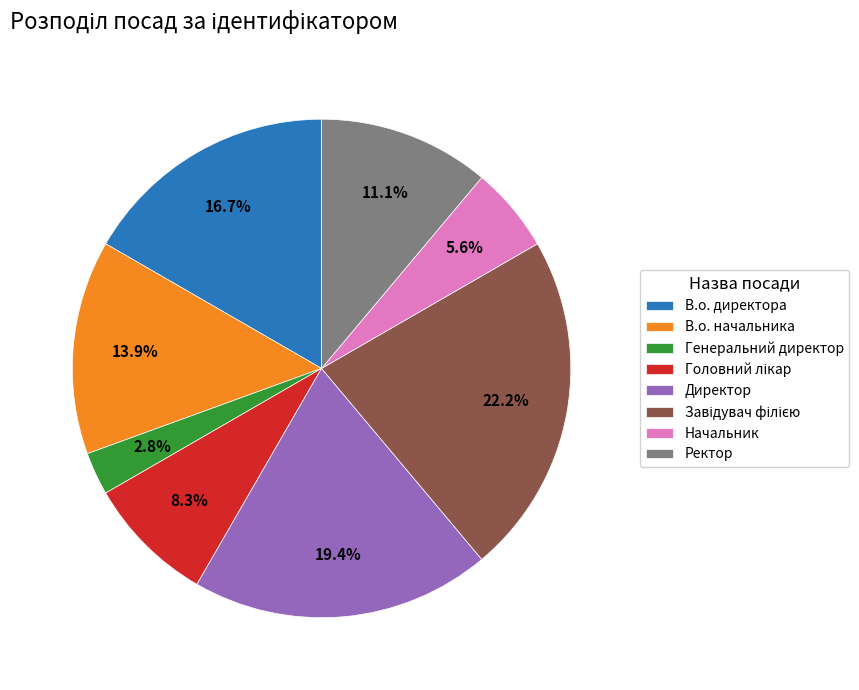

What is the ratio of the value at В.о. начальника to the value at Начальник?

2.5